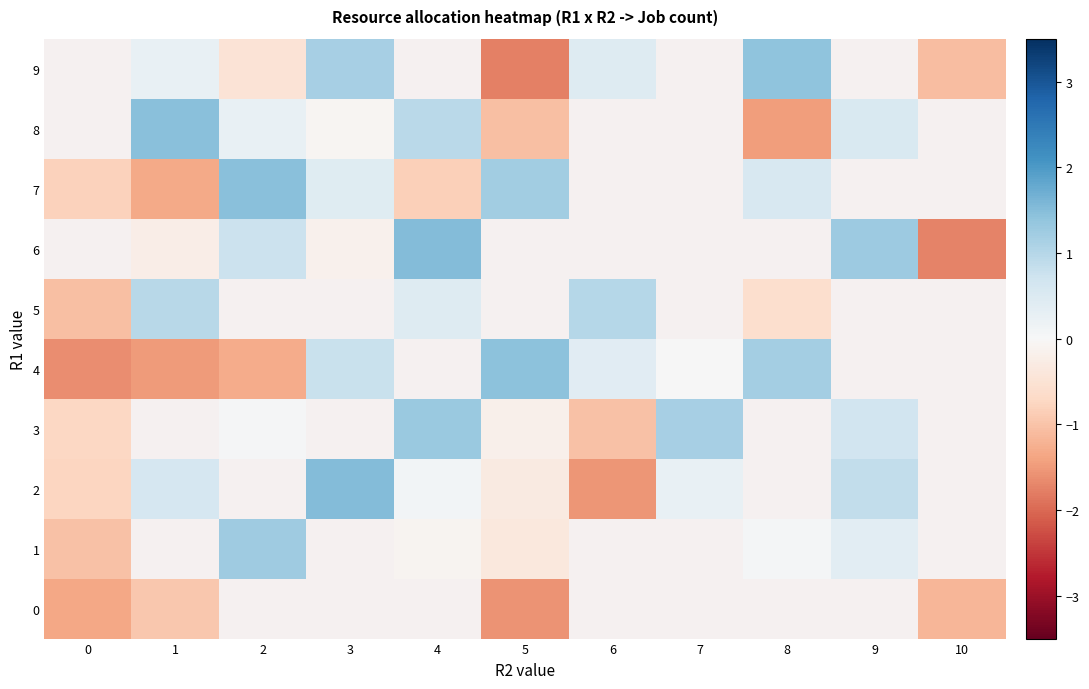

Which series has the widest spread of values?

4